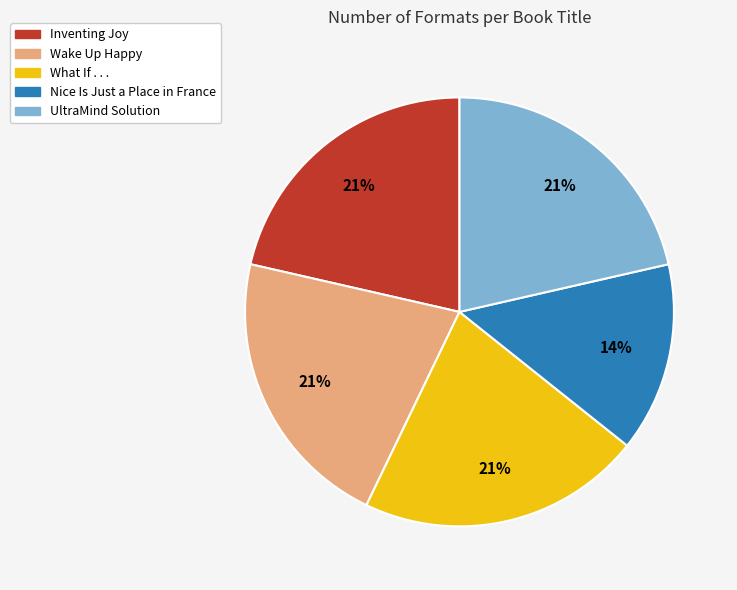

Is it true that Nice Is Just a Place in France is 23% of the pie?

False